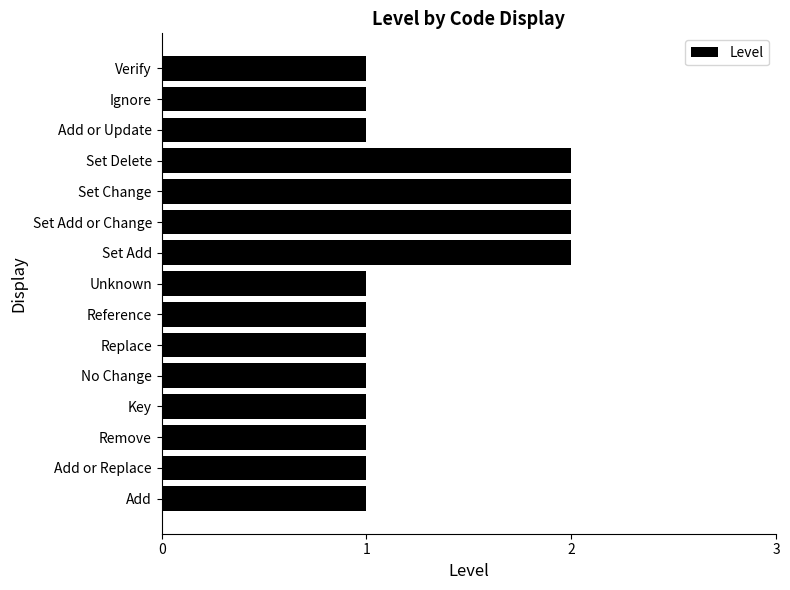

Are the bars grouped side by side (vs. stacked)?

No